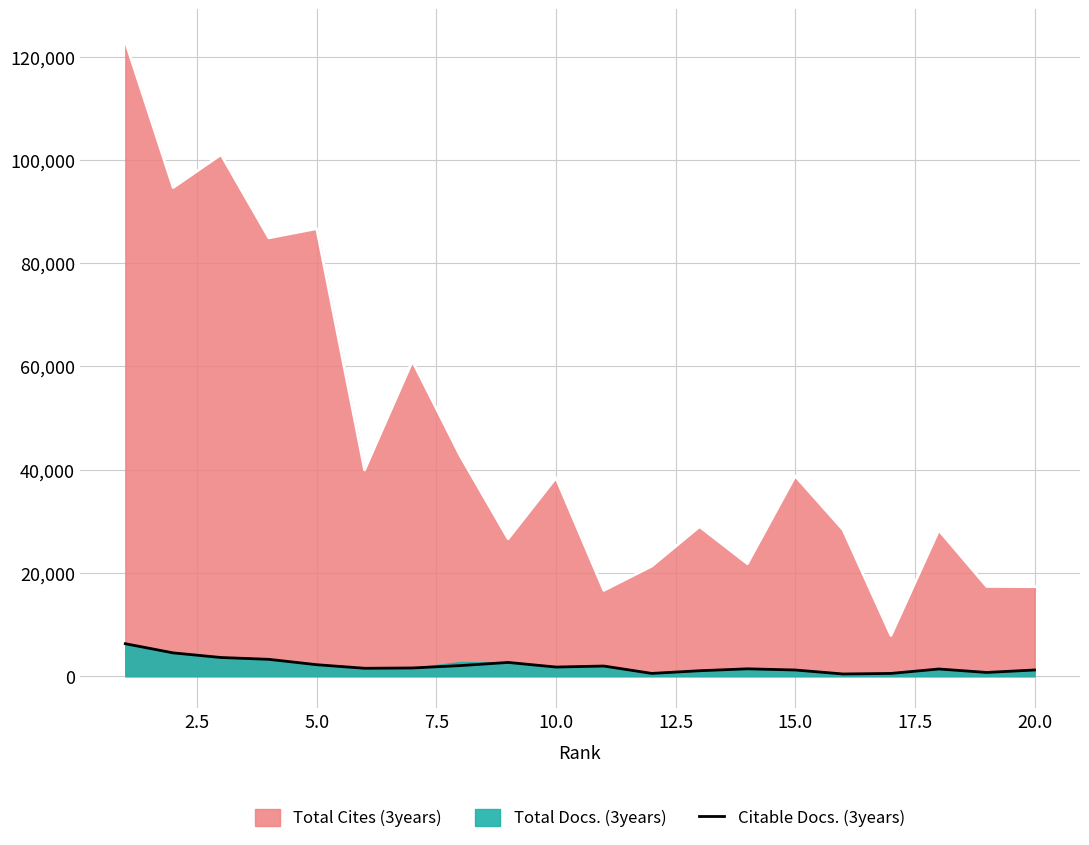

True or false: Total Cites (3years) and Citable Docs. (3years) cross at least once.

False